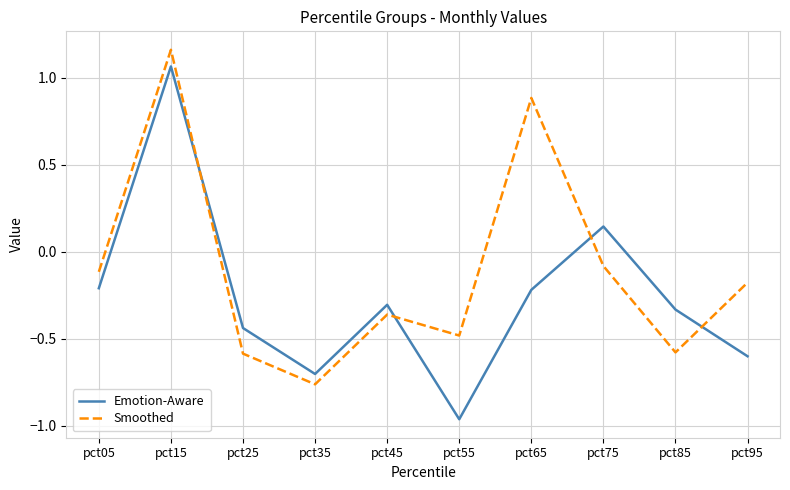

Which series has the largest range (max minus min)?

Emotion-Aware